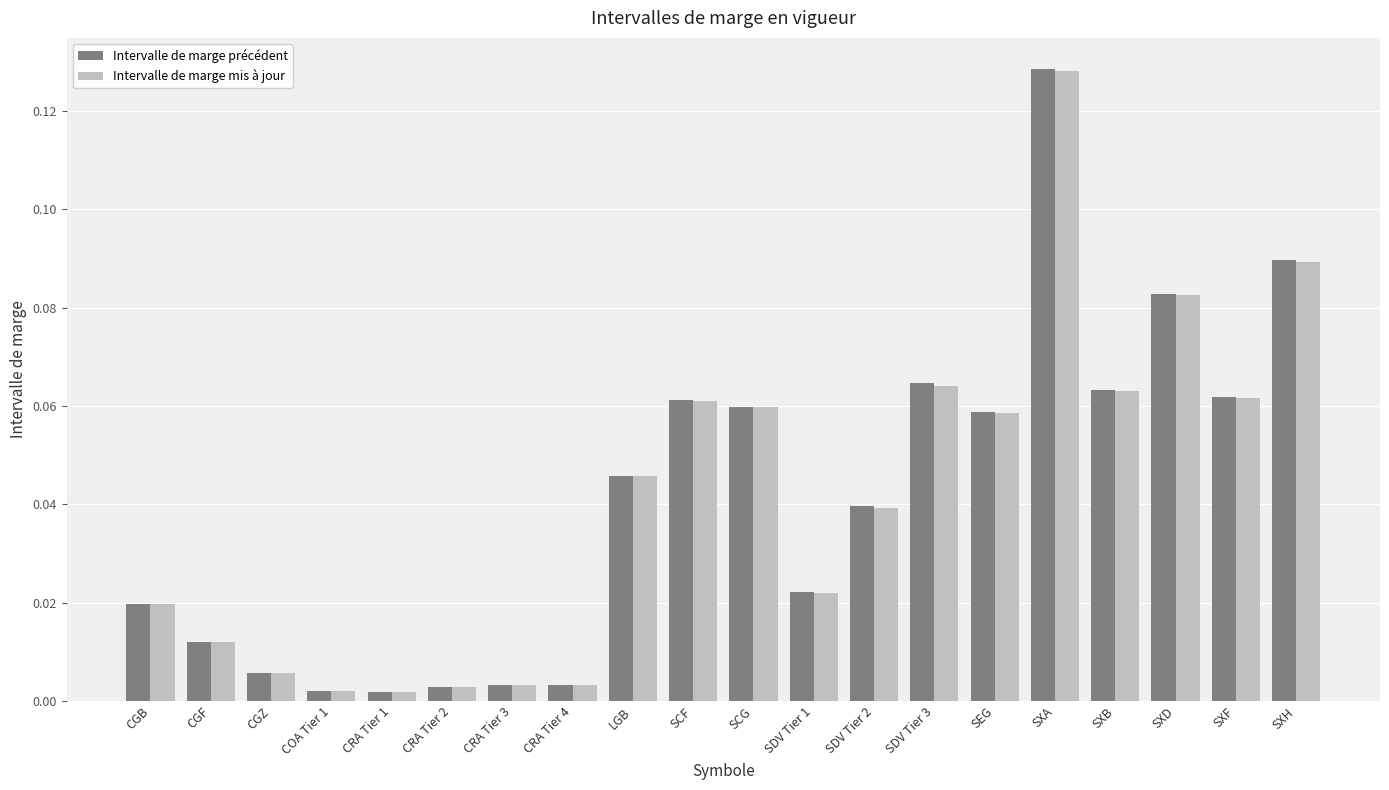

The value of Intervalle de marge précédent at SXH is 0.2. True or false?

False